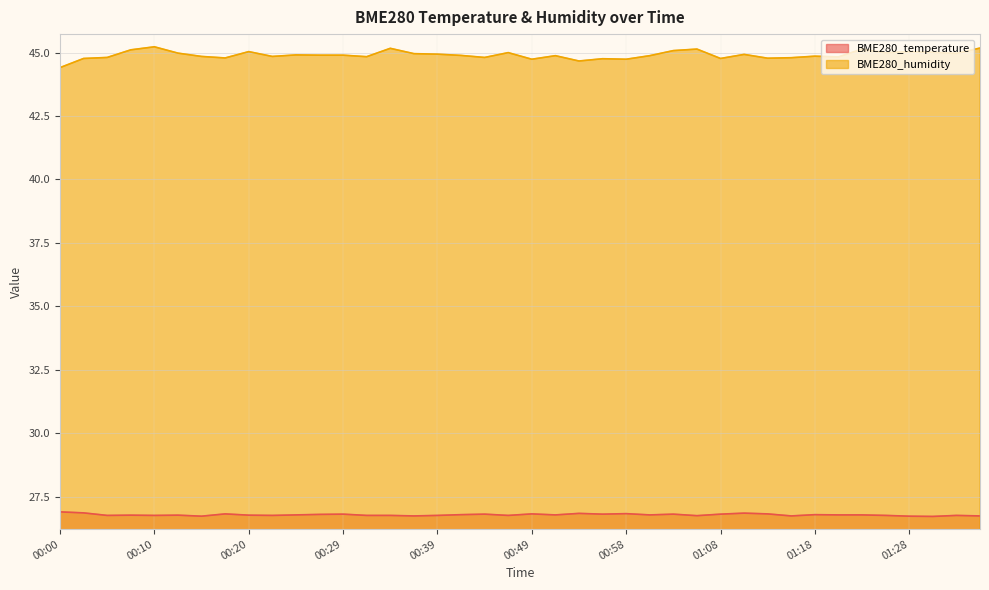

Is the value of BME280_temperature at 00:58 greater than the value of BME280_humidity at 00:00?

No